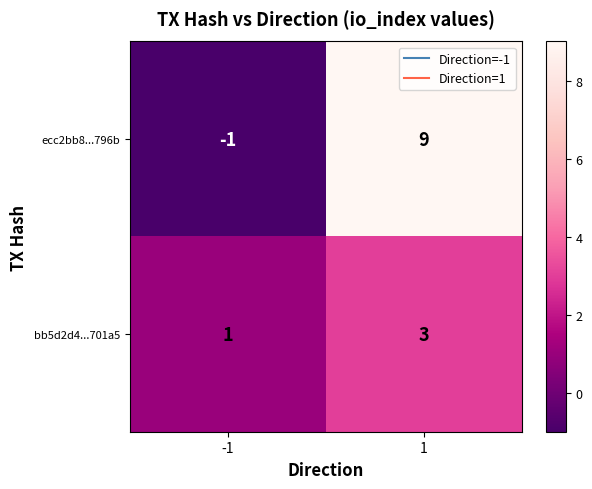

Rank the series at -1 from highest to lowest value.

bb5d2d4...701a5, ecc2bb8...796b